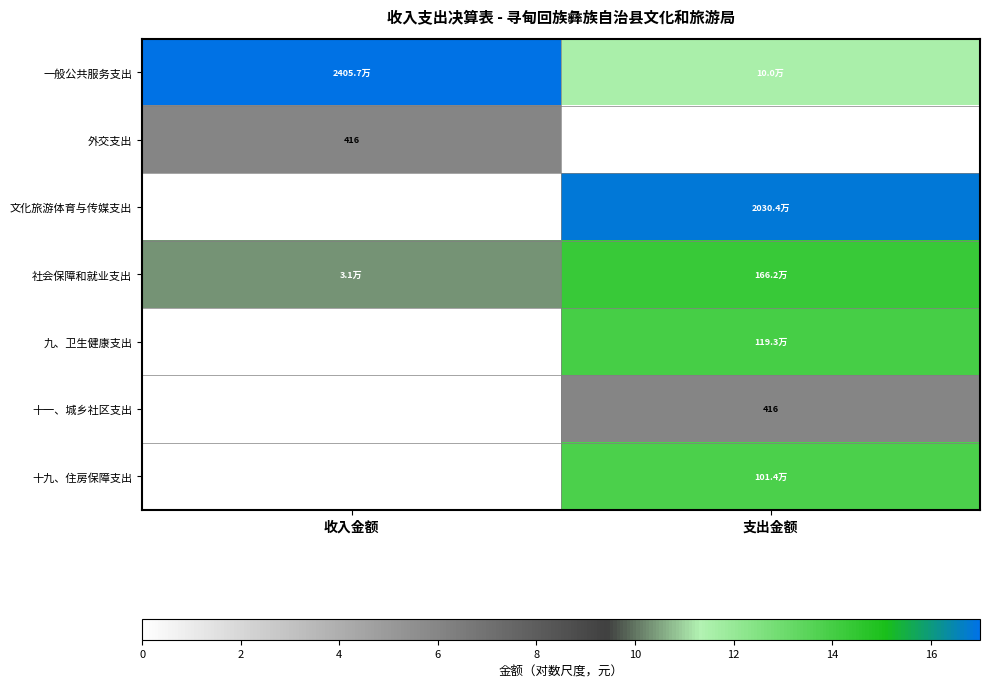

Which has a higher value, 支出金额 or 收入金额?

收入金额